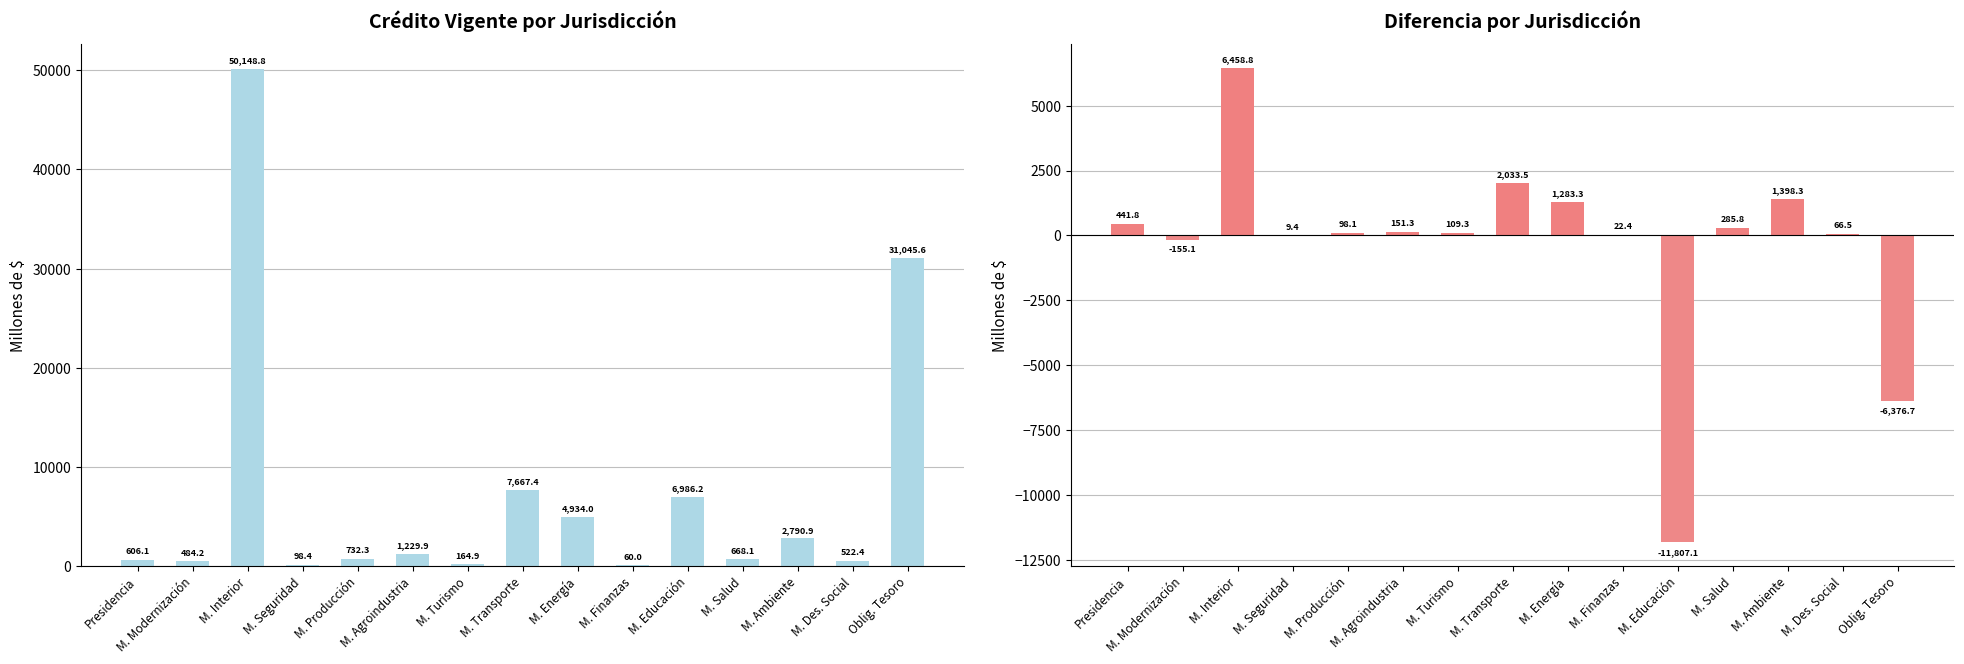

What is the average value of the Crédito Vigente series?

7209.3